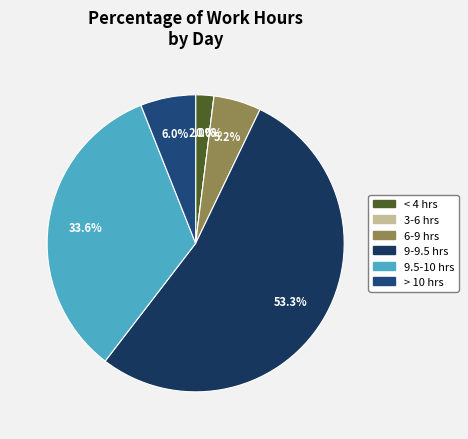

To the nearest percent, what portion does Day 2 represent?

5%